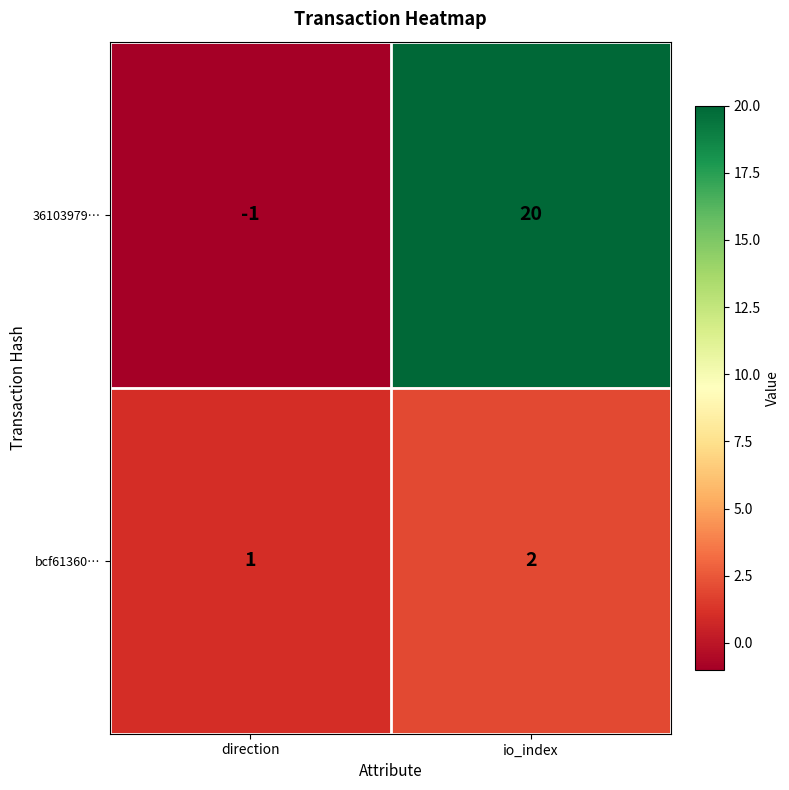

Count the number of categories in the chart.

2